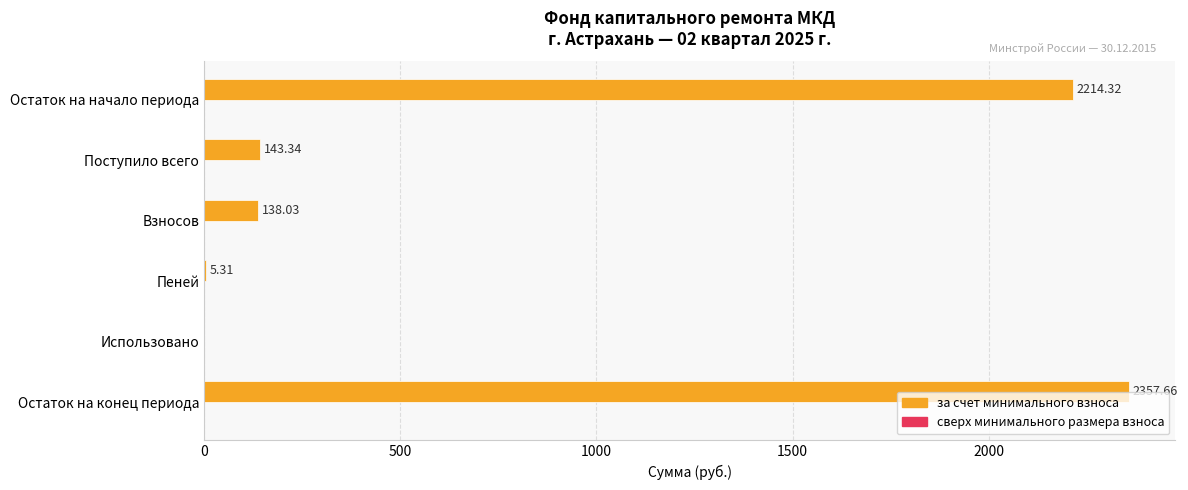

What is the sum of the values at Остаток на начало периода and Остаток на конец периода?

4572.0